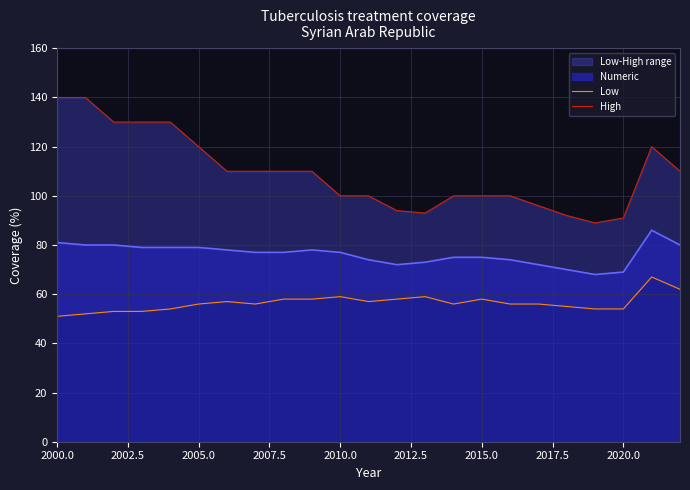

How many interior local valleys does the Low series have?

3